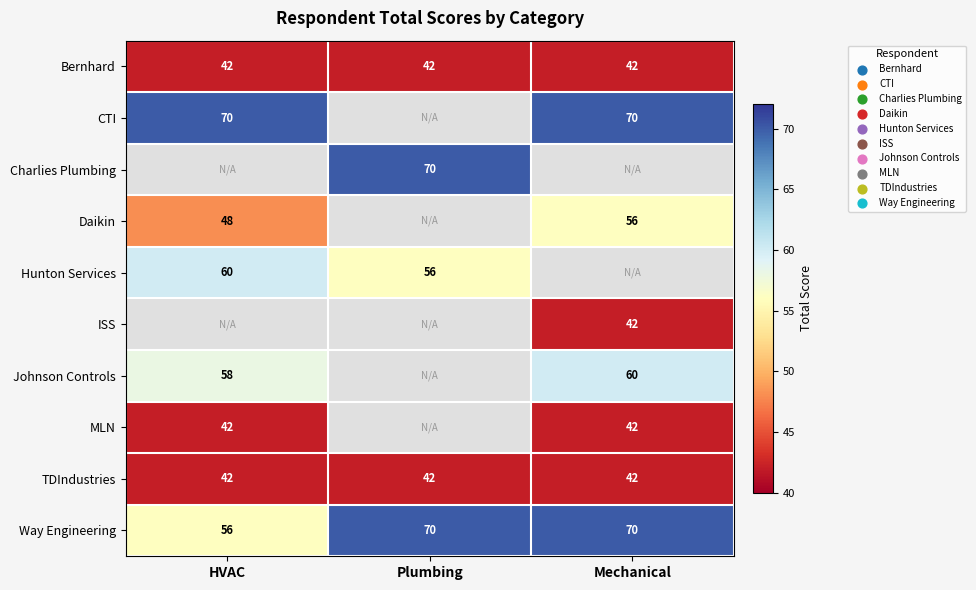

At how many categories does at least one series exceed 30?

3